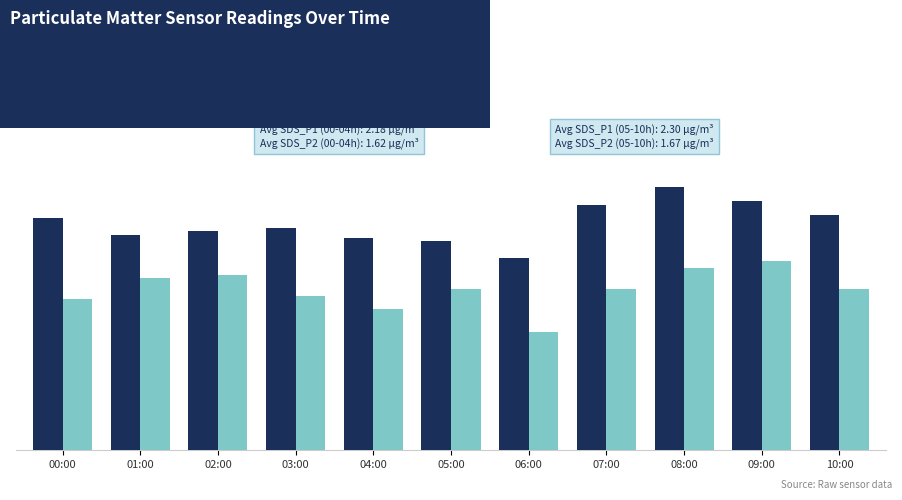

At which label is SDS_P2 closest to 1?

06:00